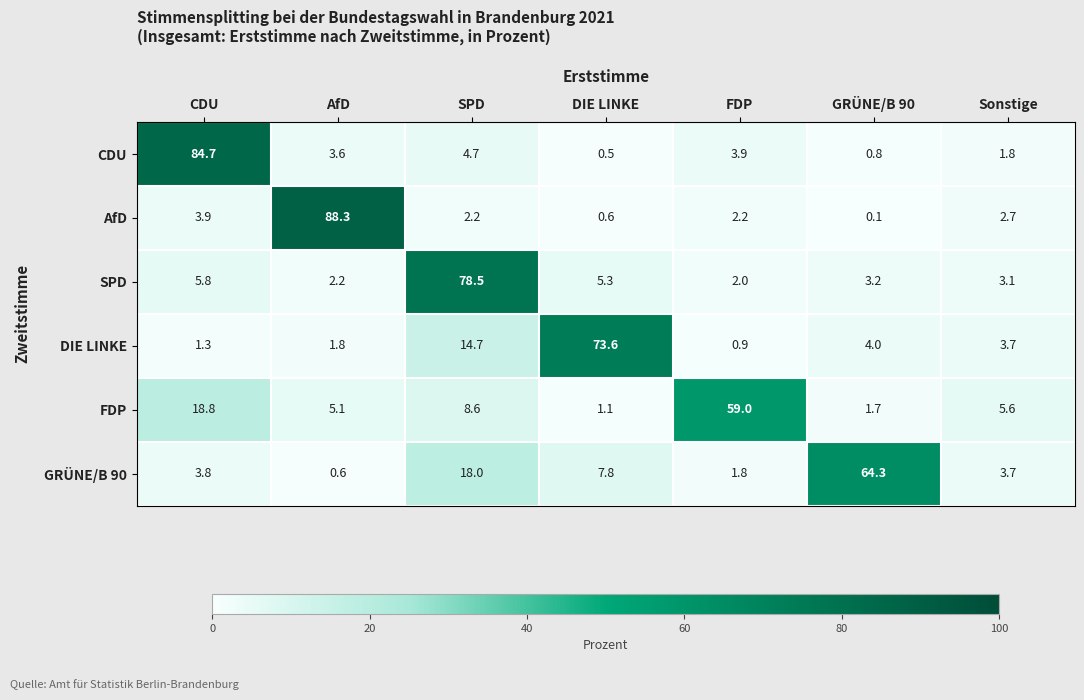

Which series has the largest total across all categories?

SPD